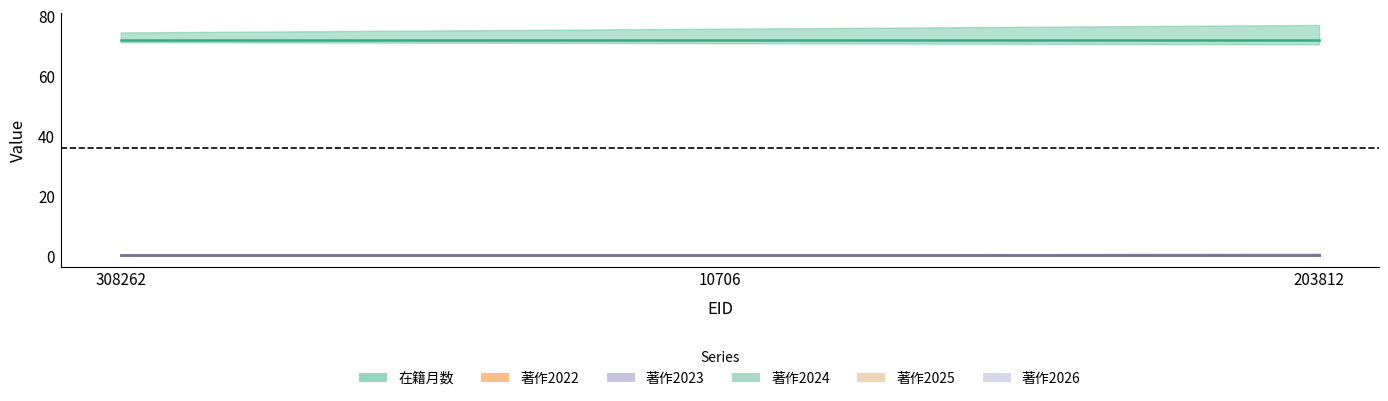

Is it true that 著作2022 equals 0 at 10706?

True